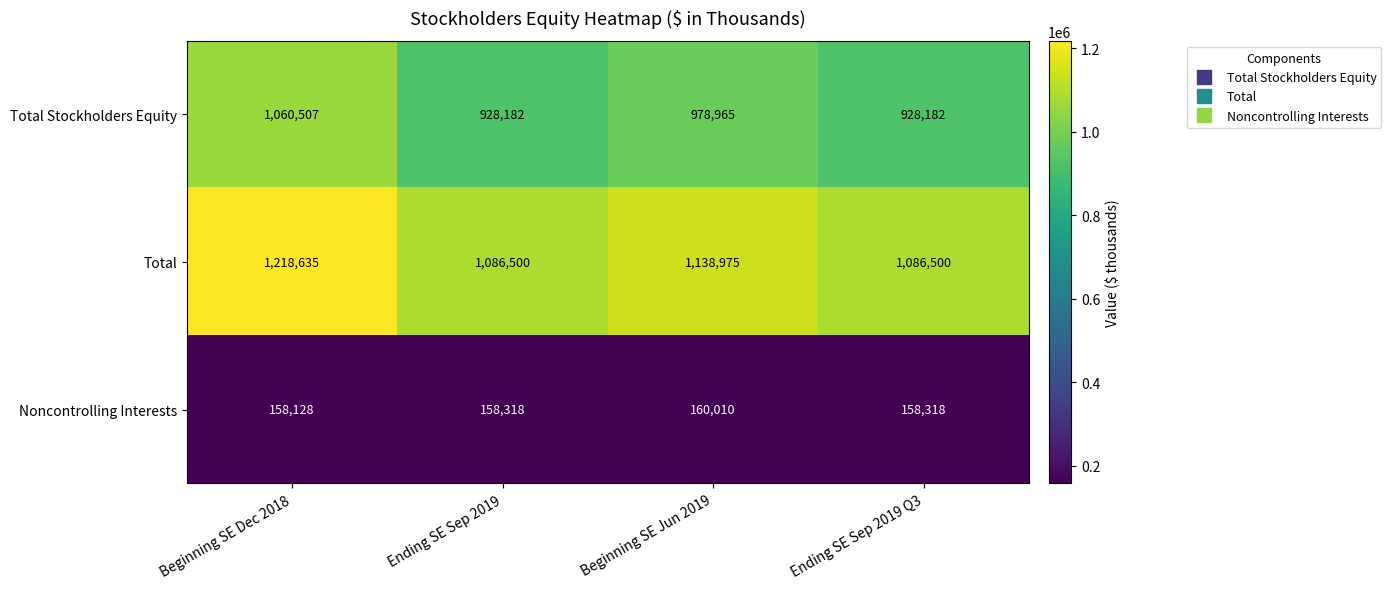

Reading left to right, what are all the values shown in this chart?

Total Stockholders Equity: 1060507	928182	978965	928182
Total: 1218635	1086500	1138975	1086500
Noncontrolling Interests: 158128	158318	160010	158318